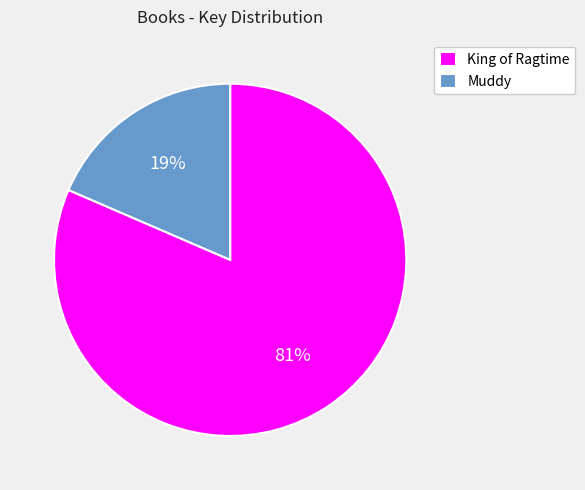

To the nearest percent, what is the combined percentage of King of Ragtime and Muddy?

100%